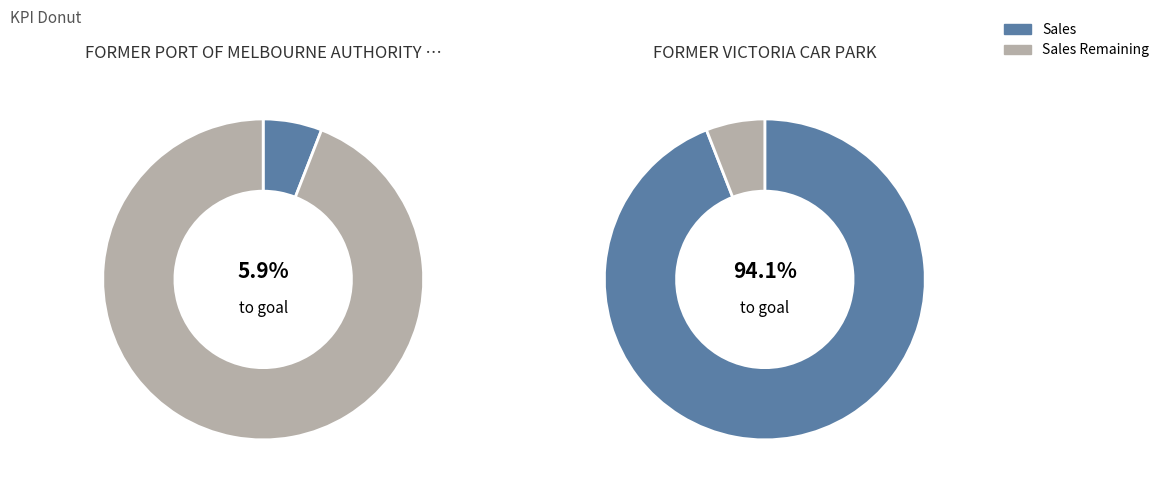

True or false: FORMER VICTORIA CAR PARK accounts for 84% of the total.

False